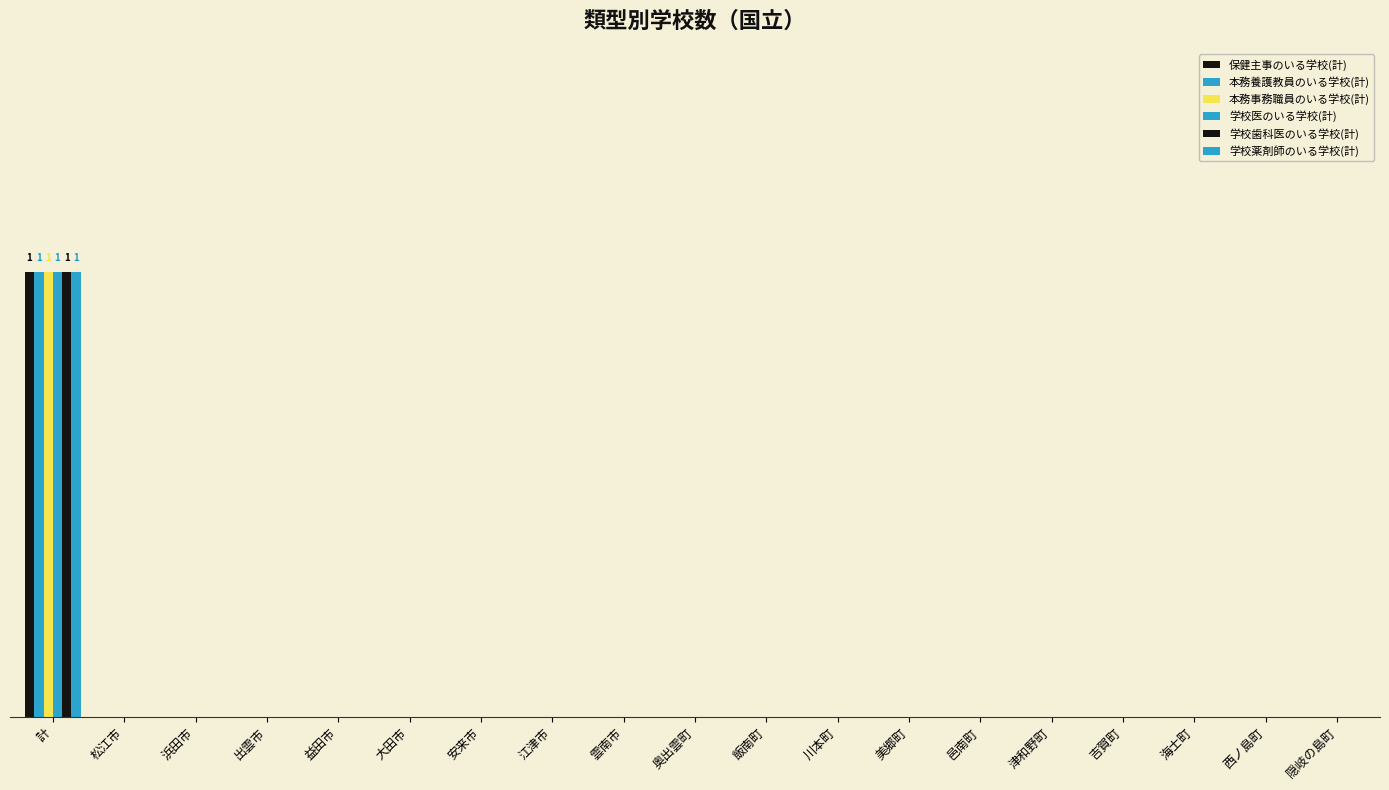

Are the bars grouped side by side (vs. stacked)?

Yes